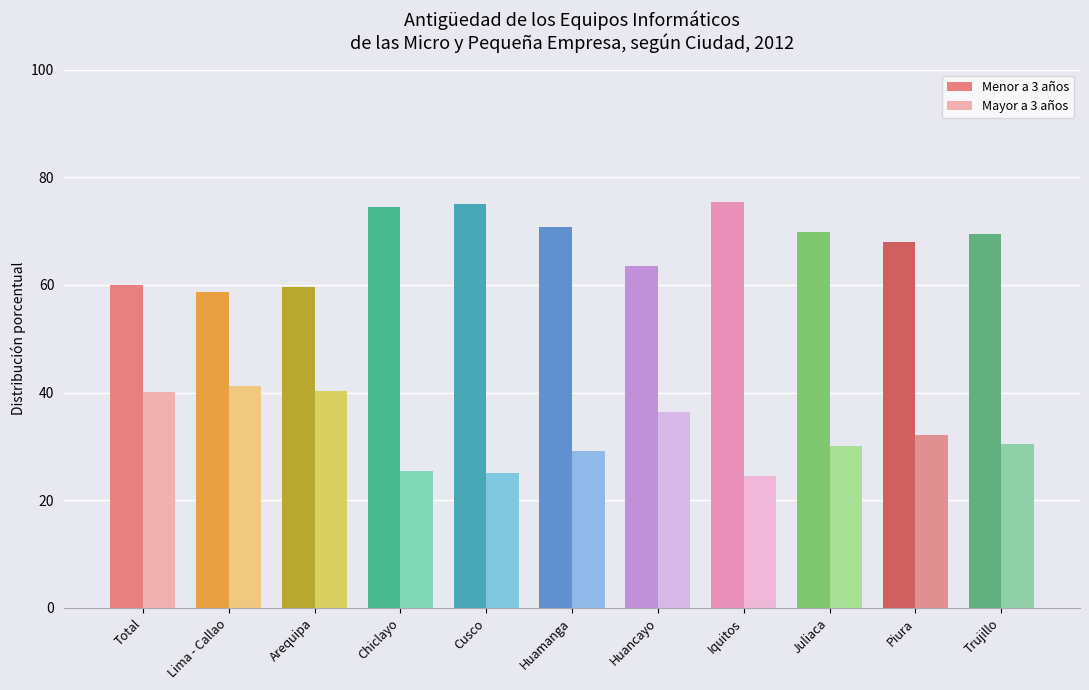

At which label does Menor a 3 años first exceed 69?

Chiclayo